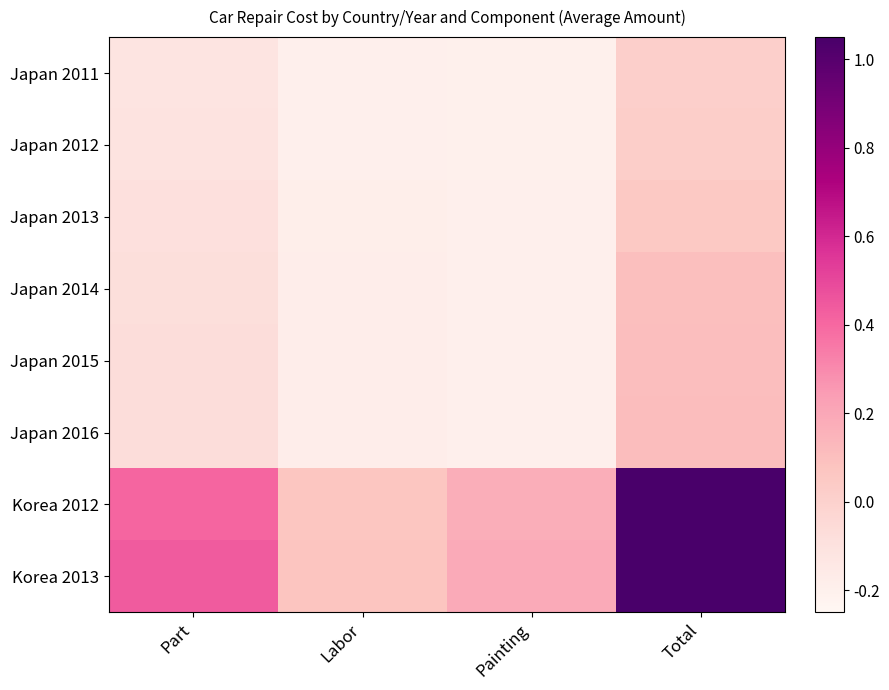

How many distinct data groups are displayed?

8